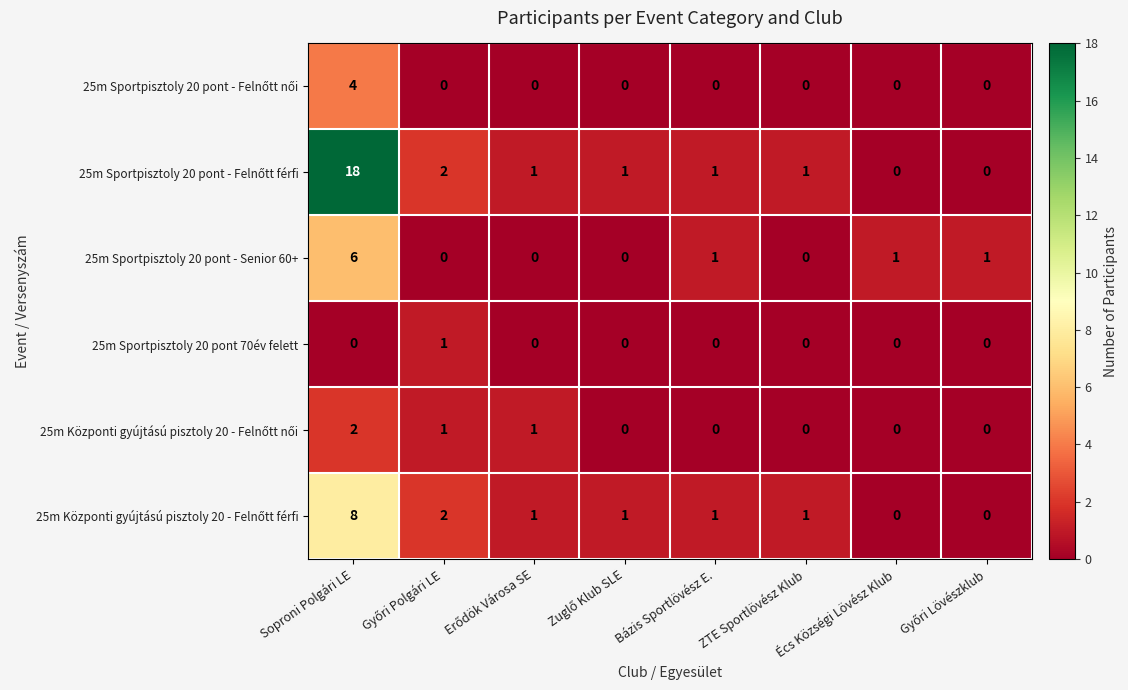

How many categories are shown in the chart?

8